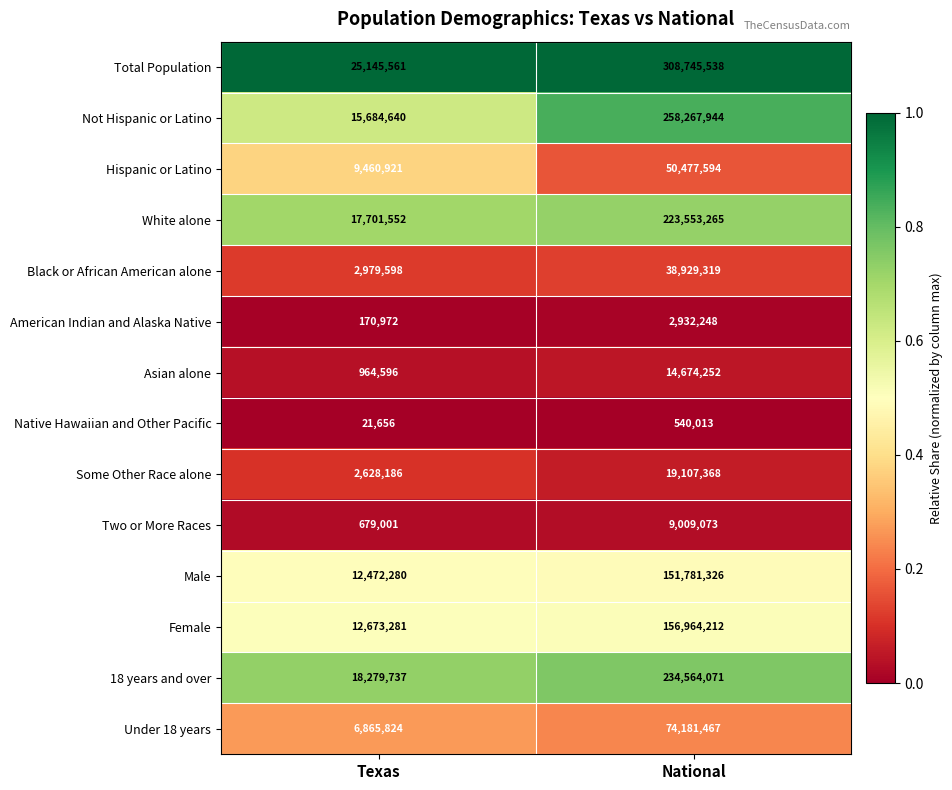

How many data points does each series have?

2